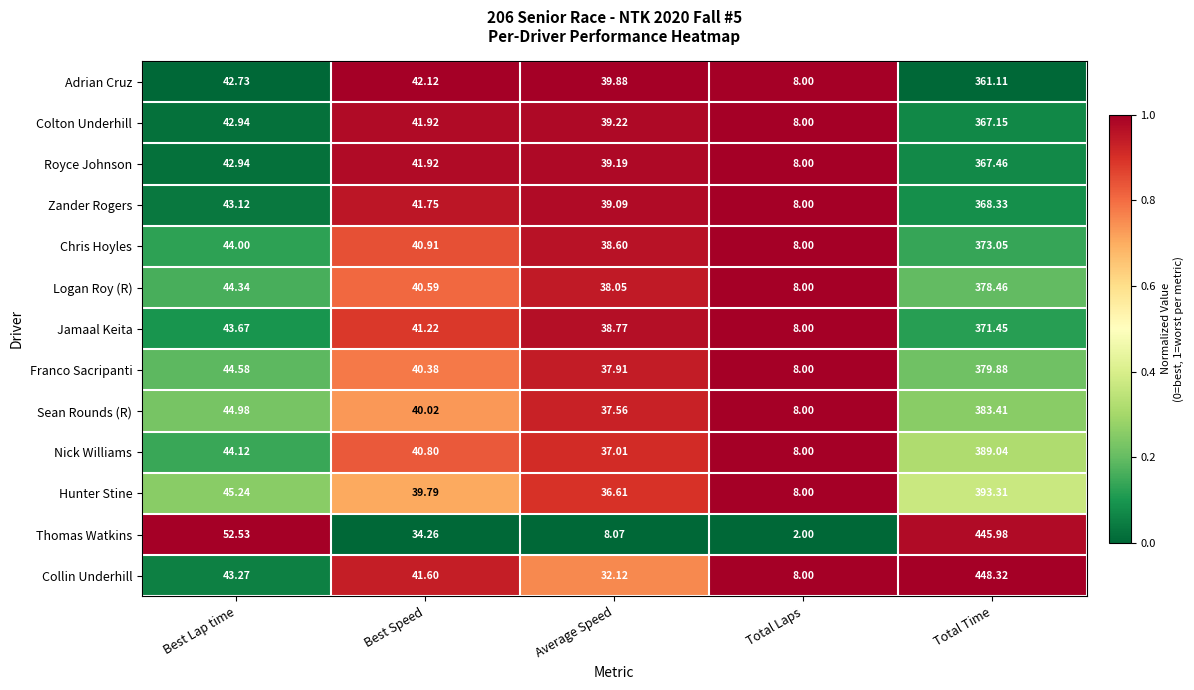

At which label is Thomas Watkins closest to 223?

Best Lap time